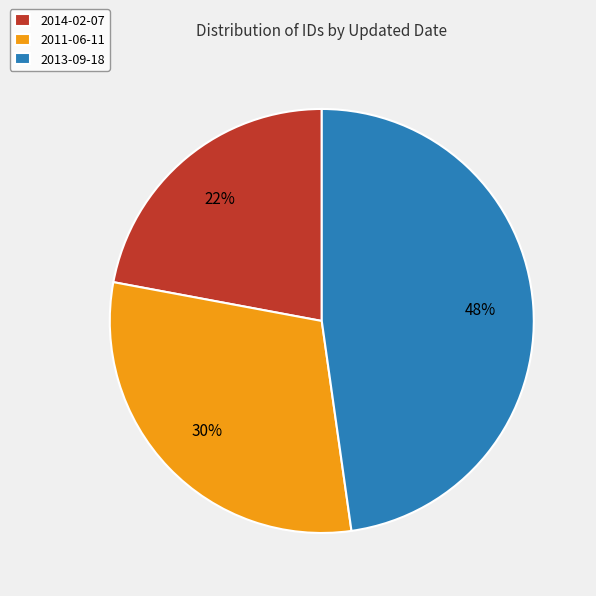

Is 2014-02-07 the majority of the pie?

No